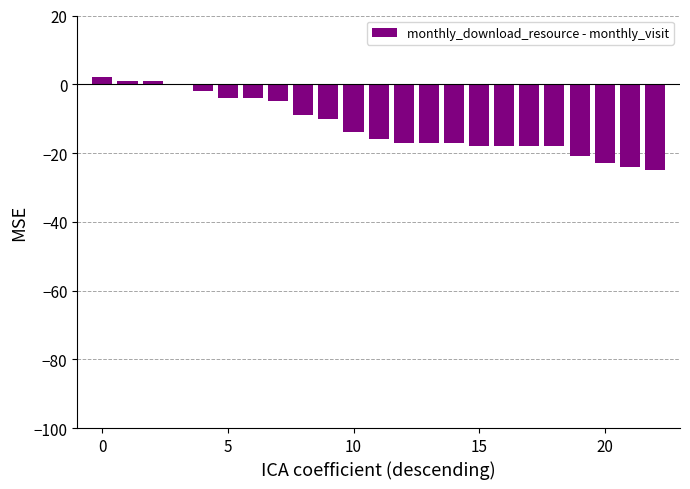

What is the sum of all values?

-276